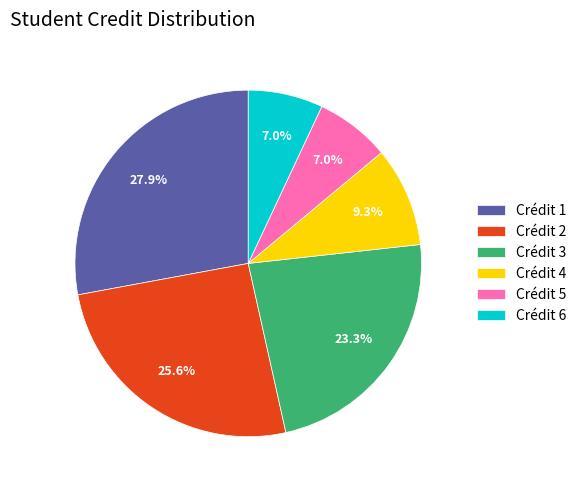

How many slices are in this pie chart?

6